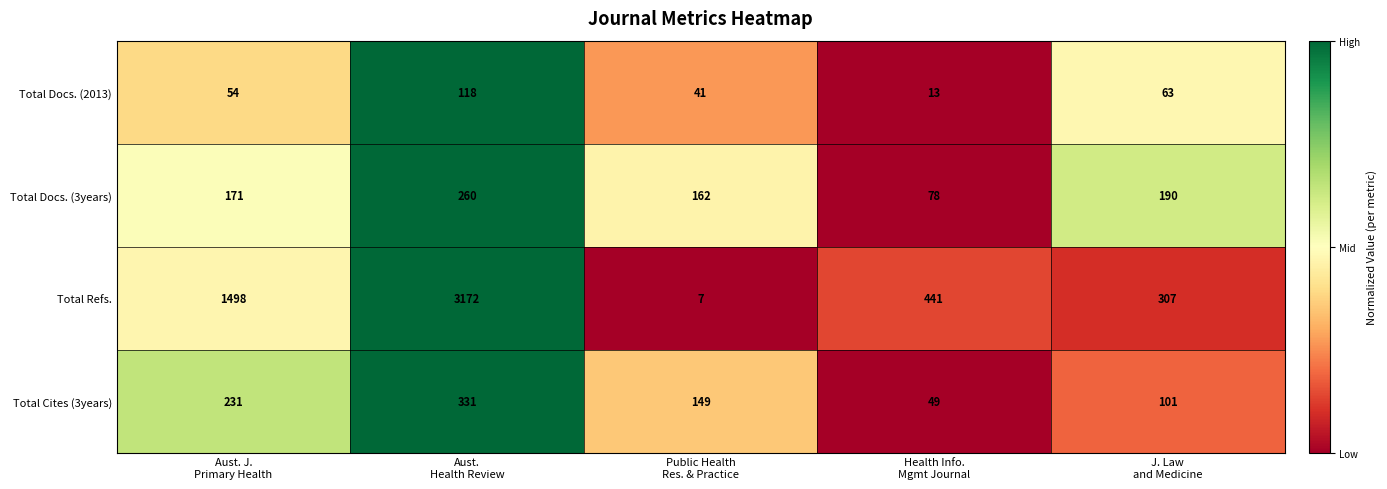

Which series has the largest total across all categories?

Total Refs.